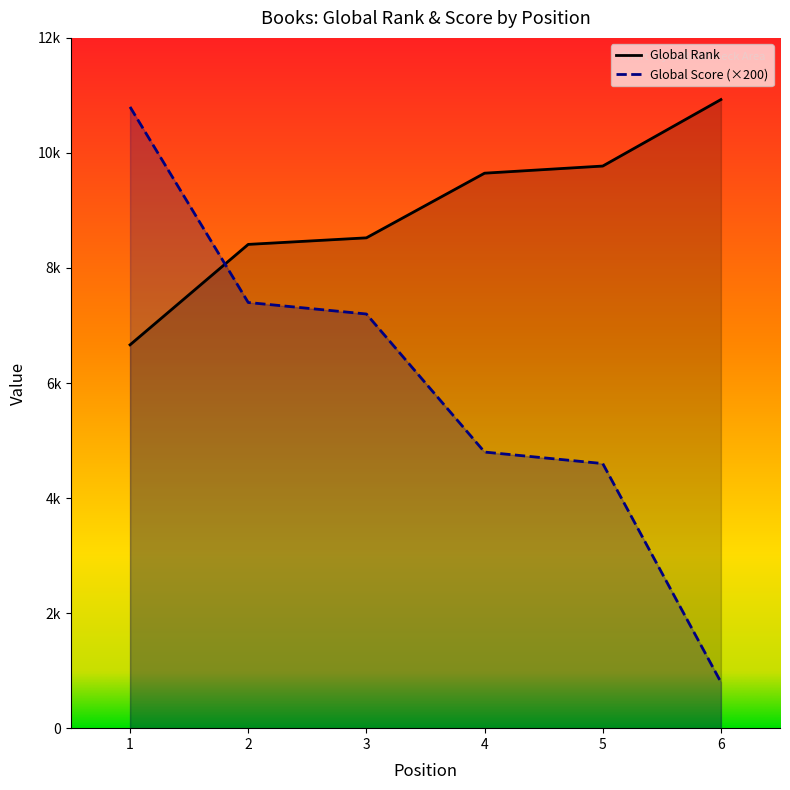

Which series changed the most between 5 and 6?

Global Score